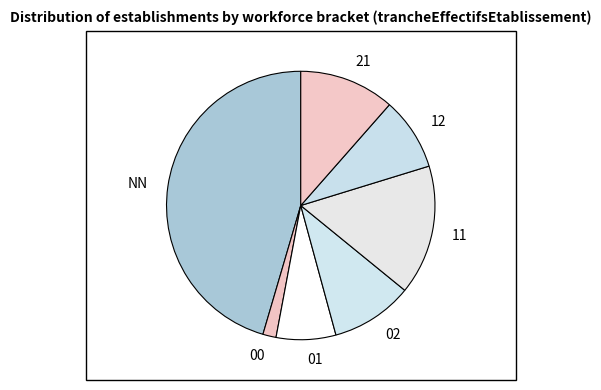

How many slices are in this pie chart?

7